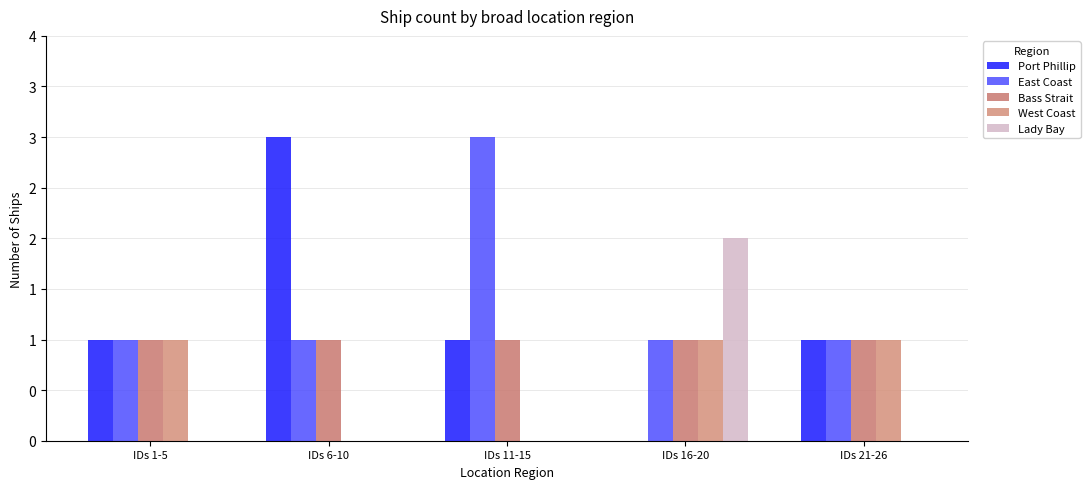

Are the bars grouped side by side (vs. stacked)?

Yes